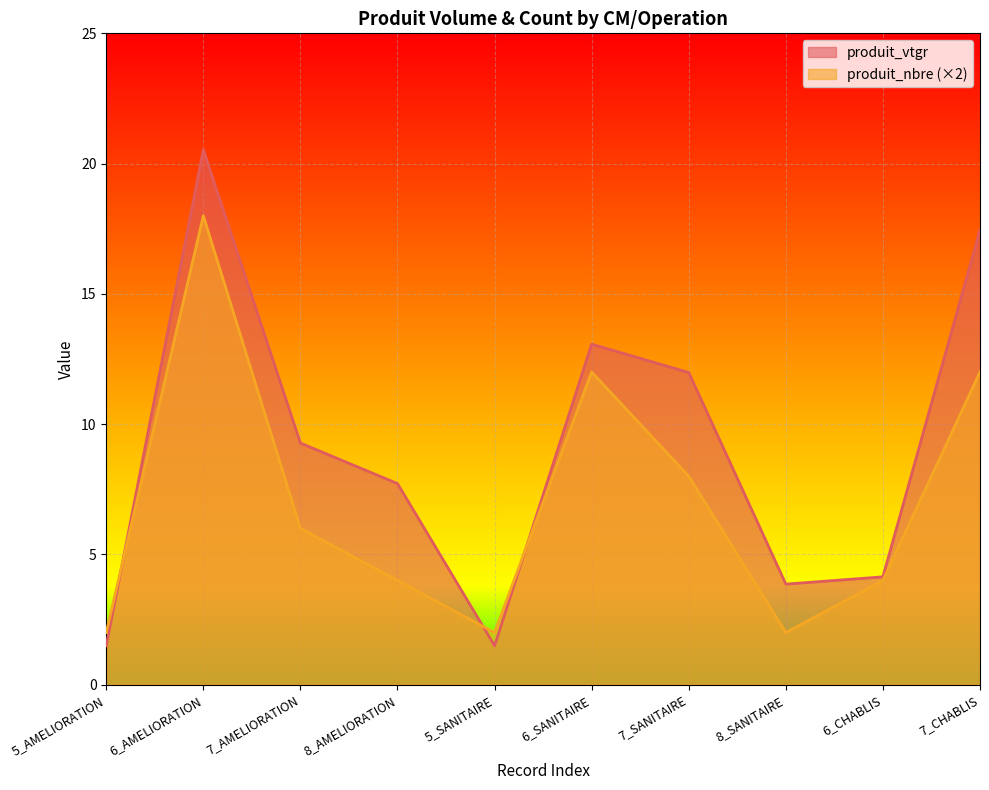

How many lines are shown in the chart?

2